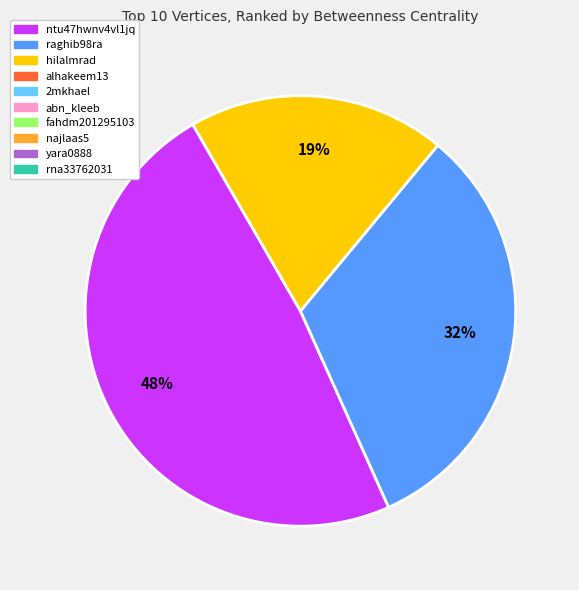

To the nearest percent, what is the difference between the largest and smallest slice percentages?

29%